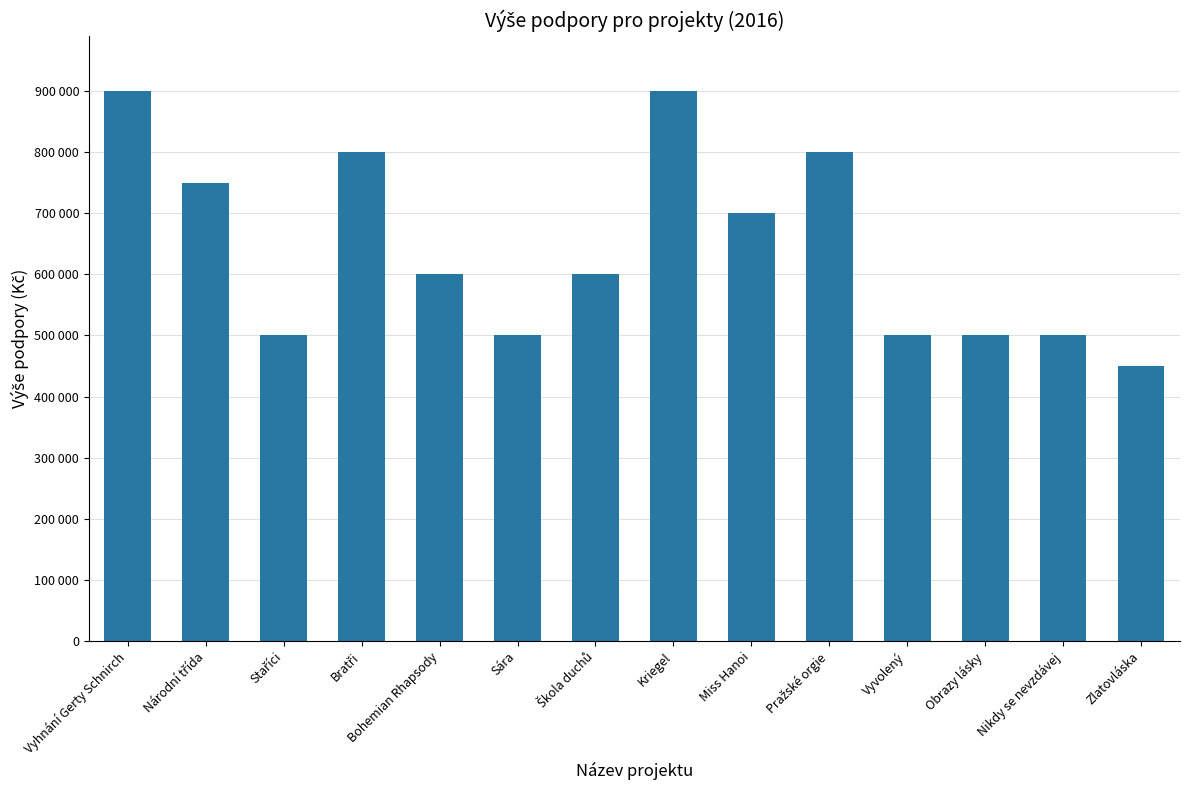

List the labels in order of value, largest first.

Vyhnání Gerty Schnirch, Kriegel, Bratři, Pražské orgie, Národní třída, Miss Hanoi, Bohemian Rhapsody, Škola duchů, Staříci, Sára, Vyvolený, Obrazy lásky, Nikdy se nevzdávej, Zlatovláska